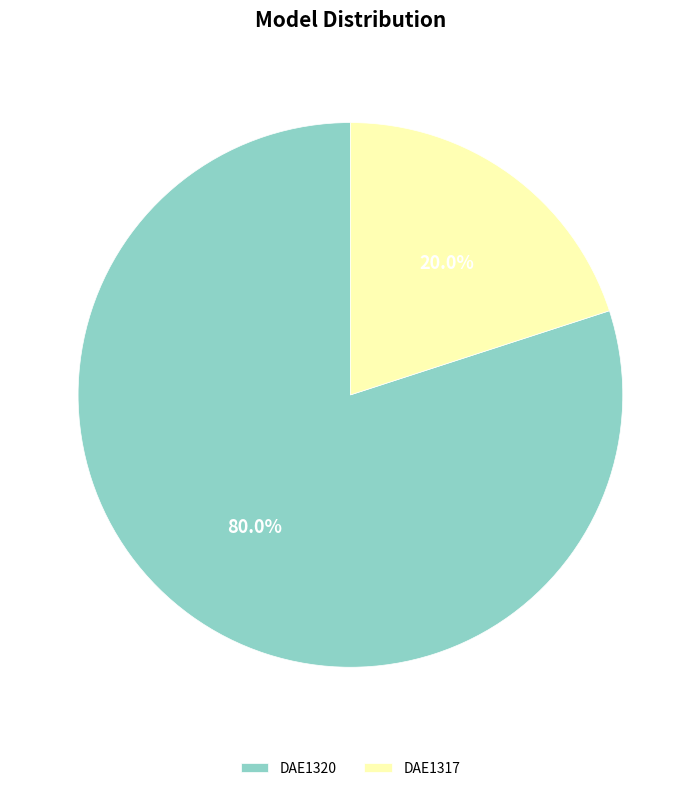

To the nearest percent, what is the combined percentage of DAE1320 and DAE1317?

100%